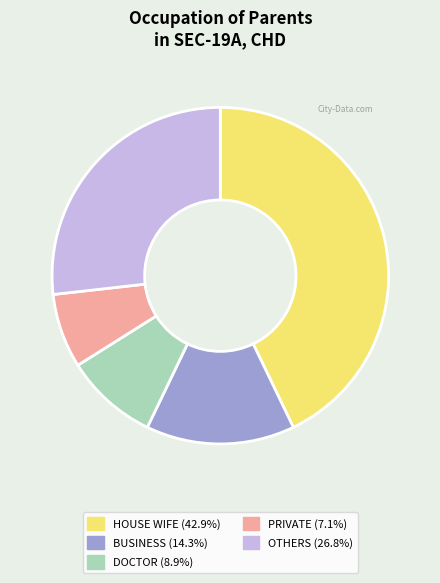

Is there any slice that represents more than half of the pie?

No